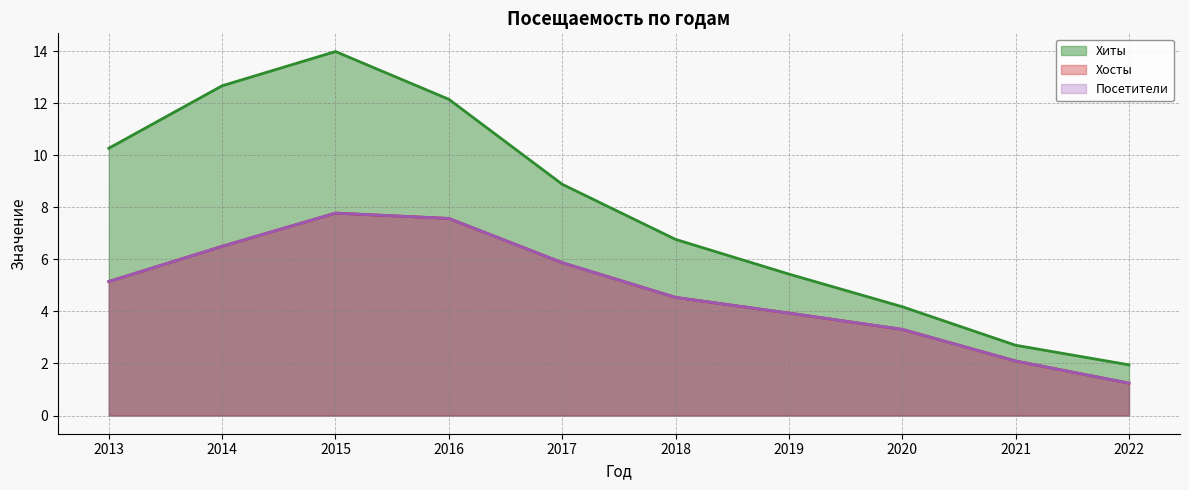

List the series in order of their peak value, highest first.

Хиты, Хосты, Посетители